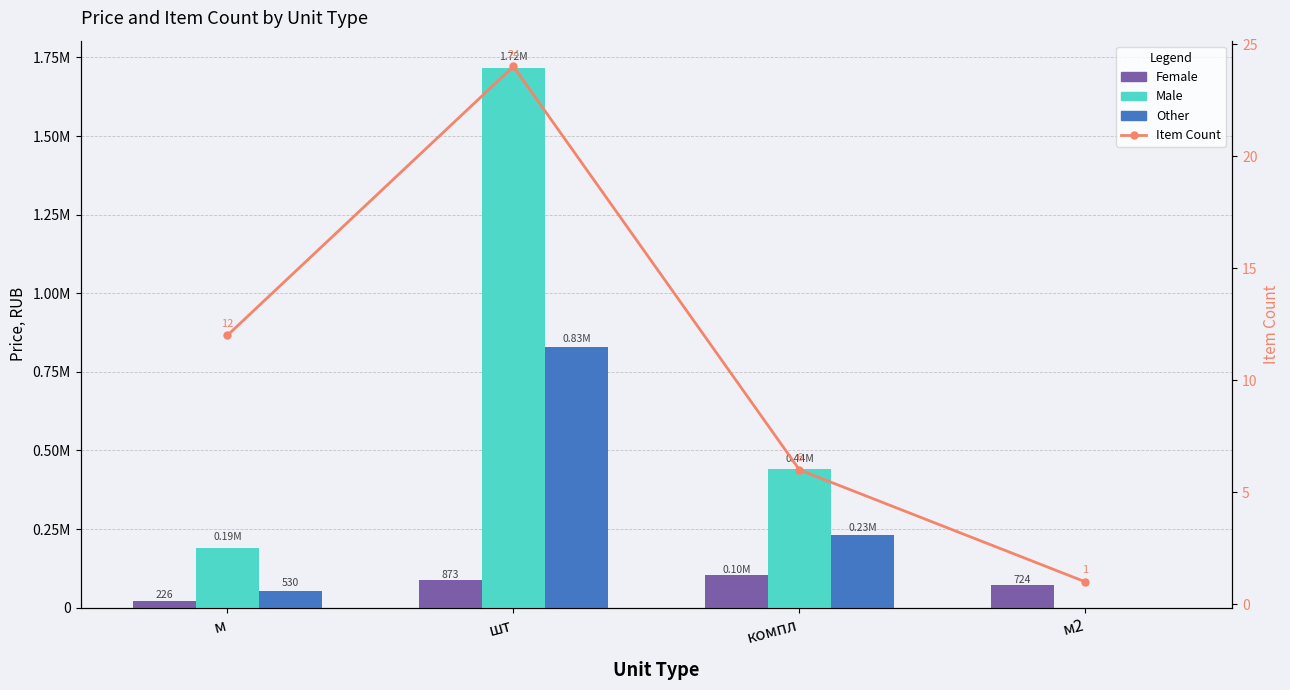

What is the highest value of the Item Count series?

24.0